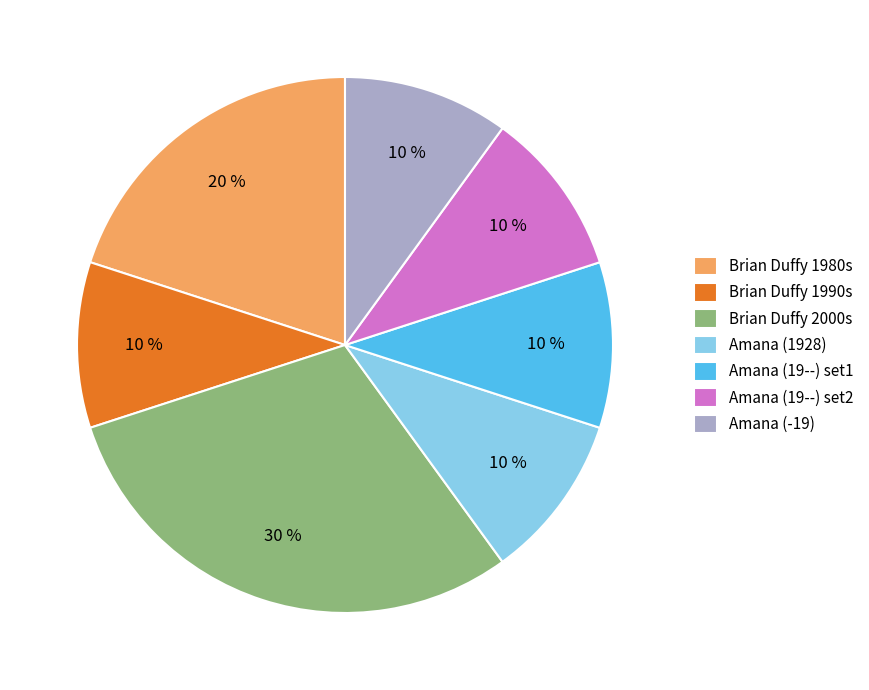

Is the sum of Amana (19--) set1 and Brian Duffy 1990s greater than half?

No